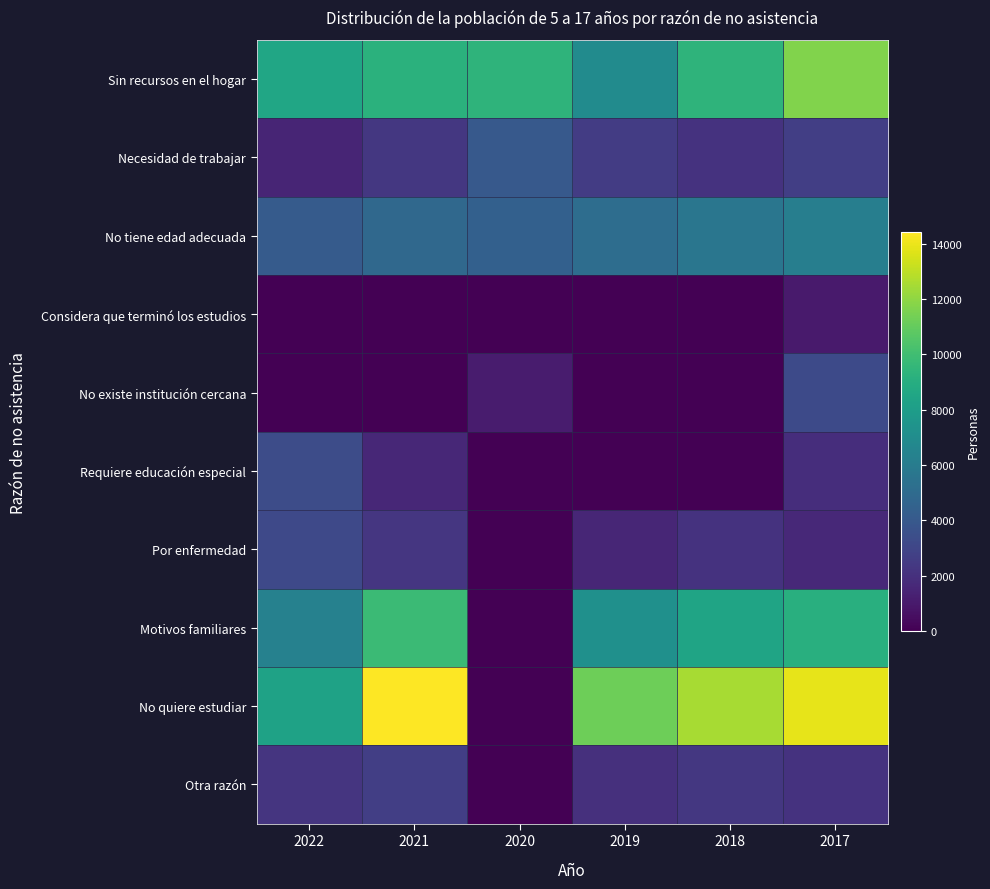

Reading right to left, extract all data points from this chart.

Sin recursos en el hogar: 2017=11664	2018=9350	2019=6939	2020=9390	2021=9209	2022=8515
Necesidad de trabajar: 2017=2657	2018=2107	2019=2539	2020=4008	2021=2317	2022=1469
No tiene edad adecuada: 2017=6189	2018=5633	2019=5151	2020=4426	2021=4843	2022=4134
Considera que terminó los estudios: 2017=1045	2018=0	2019=0	2020=0	2021=0	2022=0
No existe institución cercana: 2017=3212	2018=0	2019=0	2020=1097	2021=0	2022=0
Requiere educación especial: 2017=1876	2018=0	2019=0	2020=0	2021=1620	2022=3349
Por enfermedad: 2017=1654	2018=2103	2019=1542	2020=0	2021=2280	2022=3202
Motivos familiares: 2017=9103	2018=8412	2019=7231	2020=0	2021=9825	2022=6318
No quiere estudiar: 2017=13872	2018=12541	2019=11203	2020=0	2021=14406	2022=8320
Otra razón: 2017=2108	2018=2341	2019=1987	2020=0	2021=2669	2022=2242